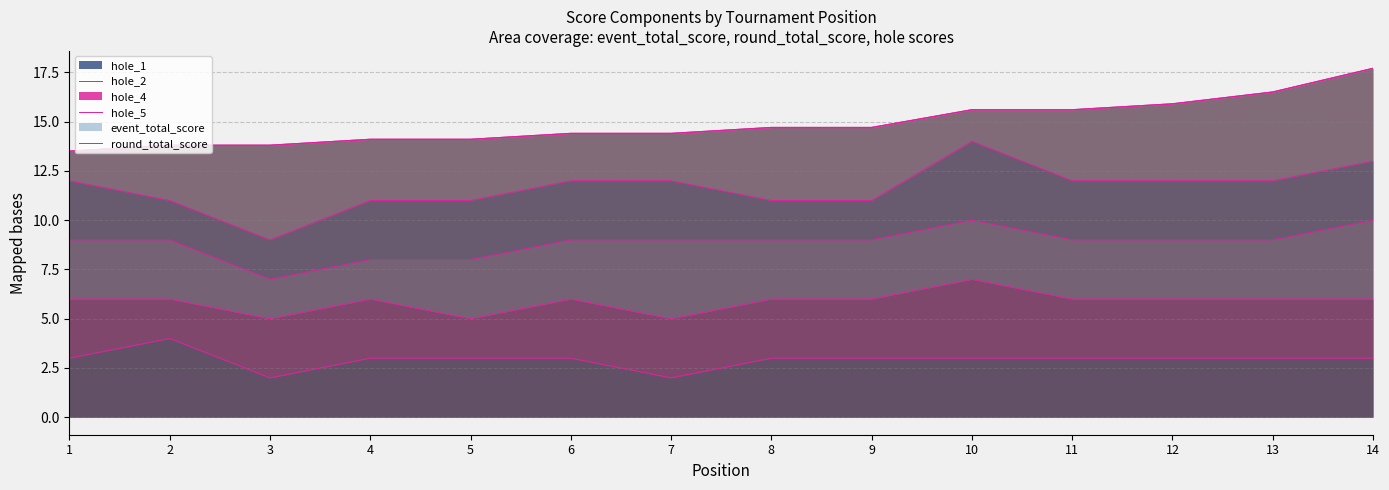

Count the number of categories in the chart.

14